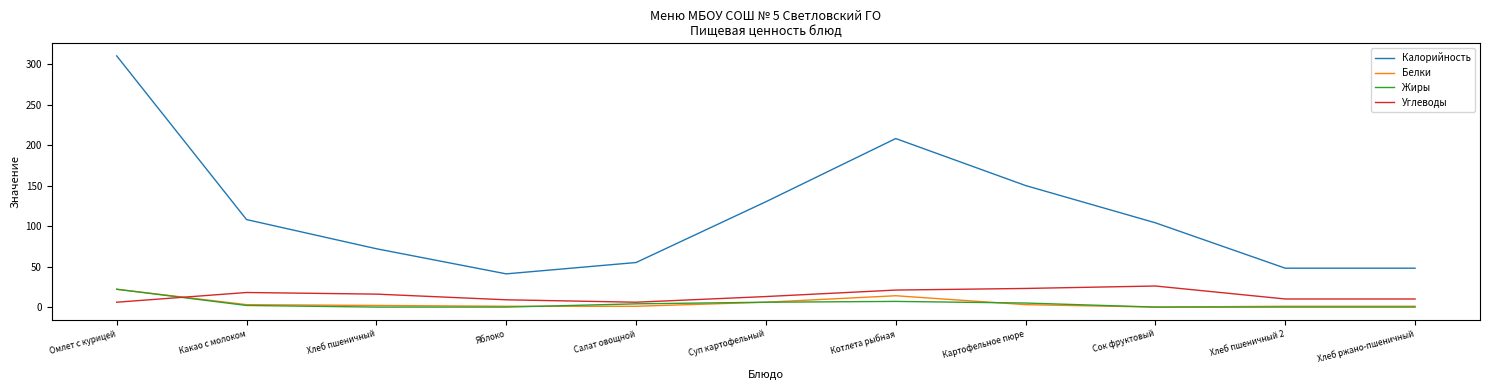

What is the difference between the second highest and second lowest values in the Калорийность series?

160